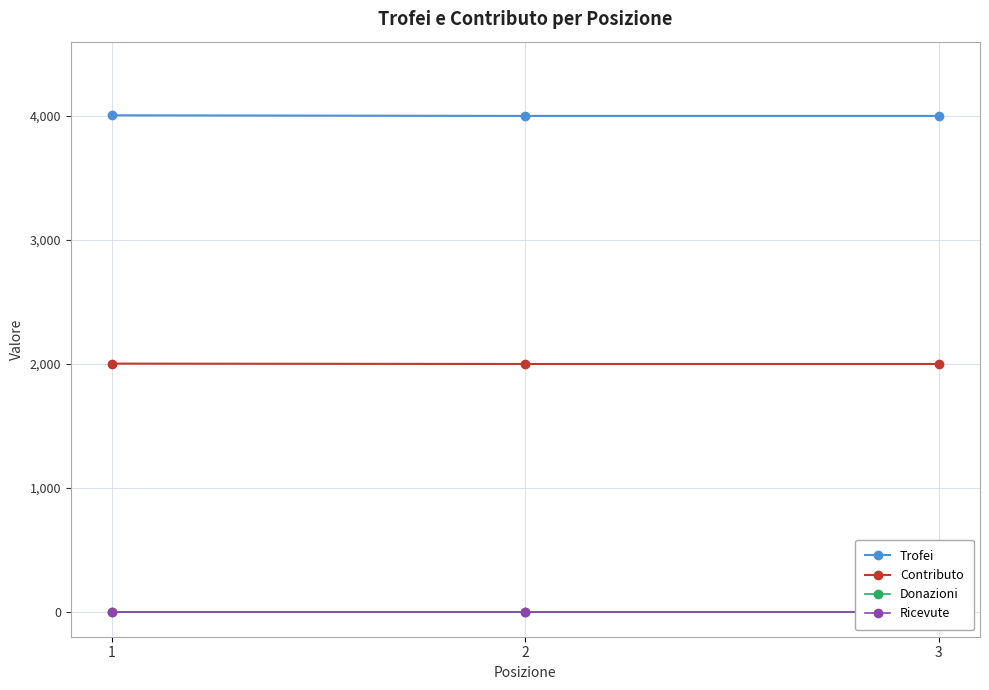

At which category does the chart reach its minimum across all series?

1